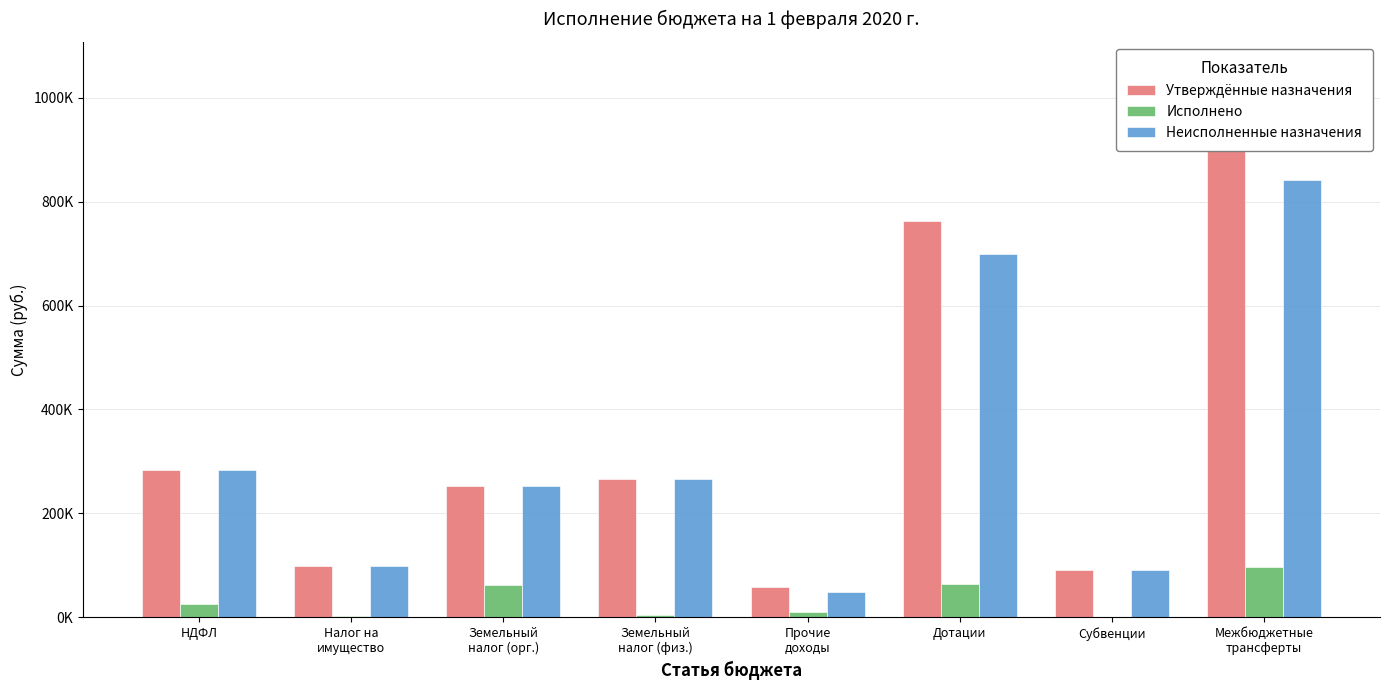

How many data points in Исполнено are less than 25054?

4